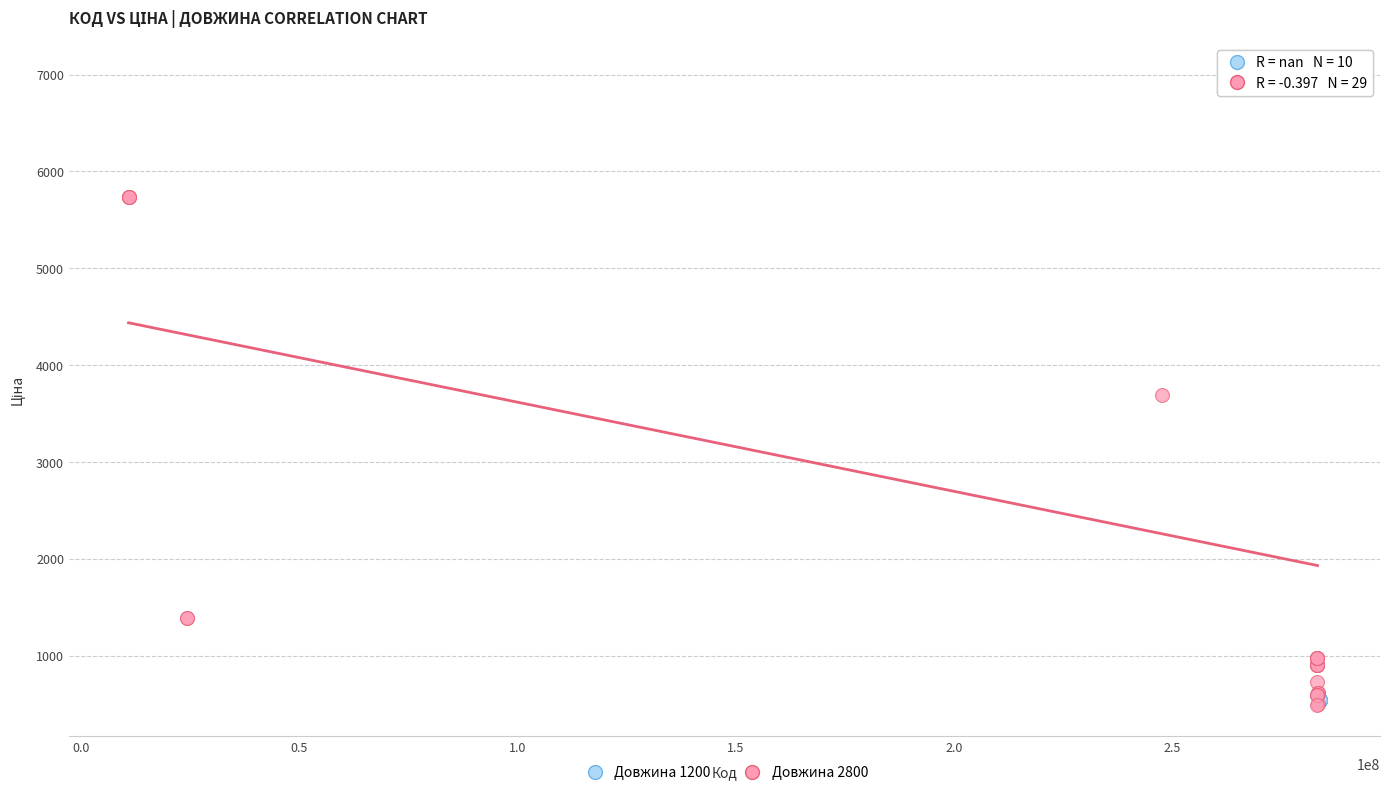

Which series contains the highest Y value?

Довжина 2800